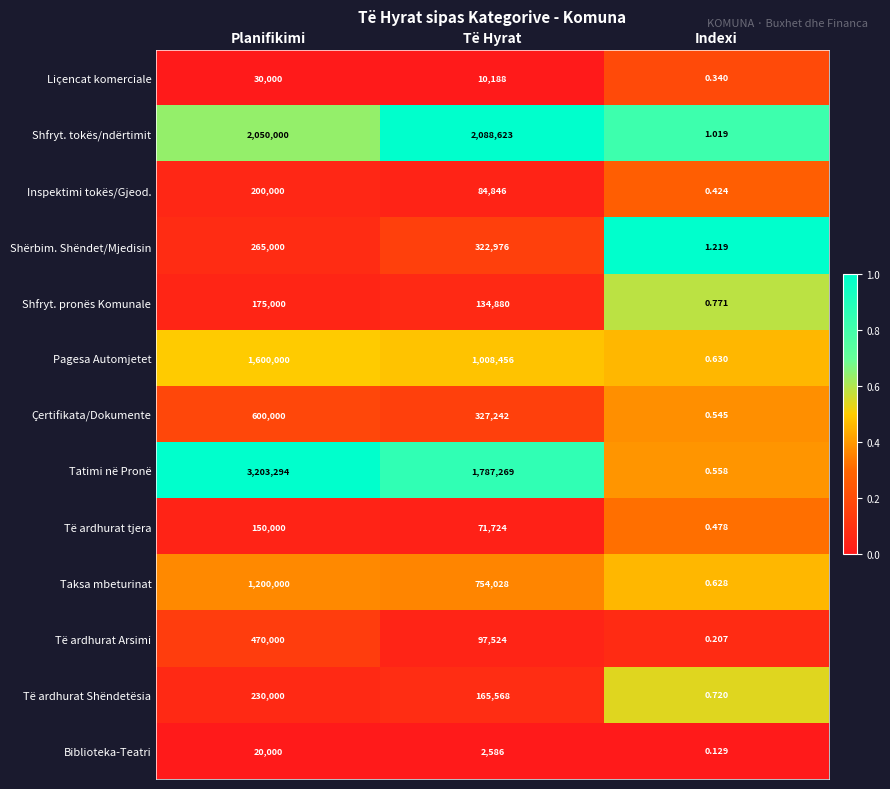

How many data points does each series have?

3